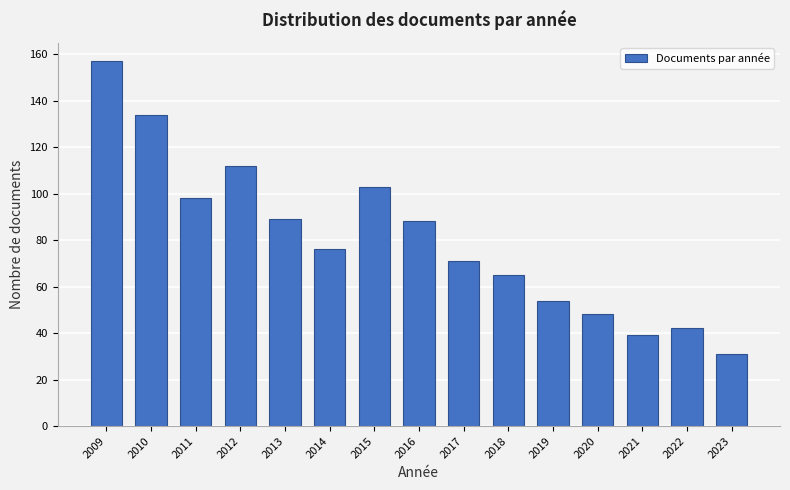

Reading left to right, what are all the values shown in this chart?

157	134	98	112	89	76	103	88	71	65	54	48	39	42	31